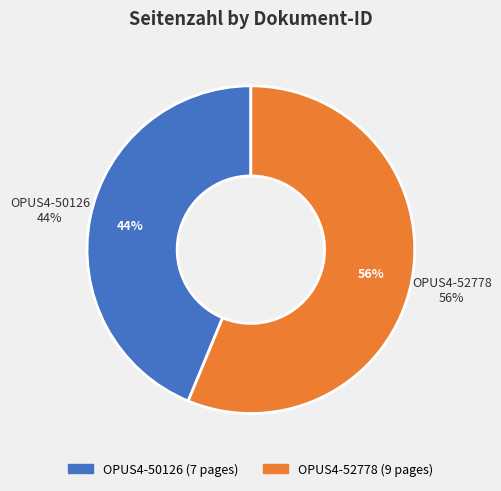

To the nearest percent, what is the difference between the largest and smallest slice percentages?

12%